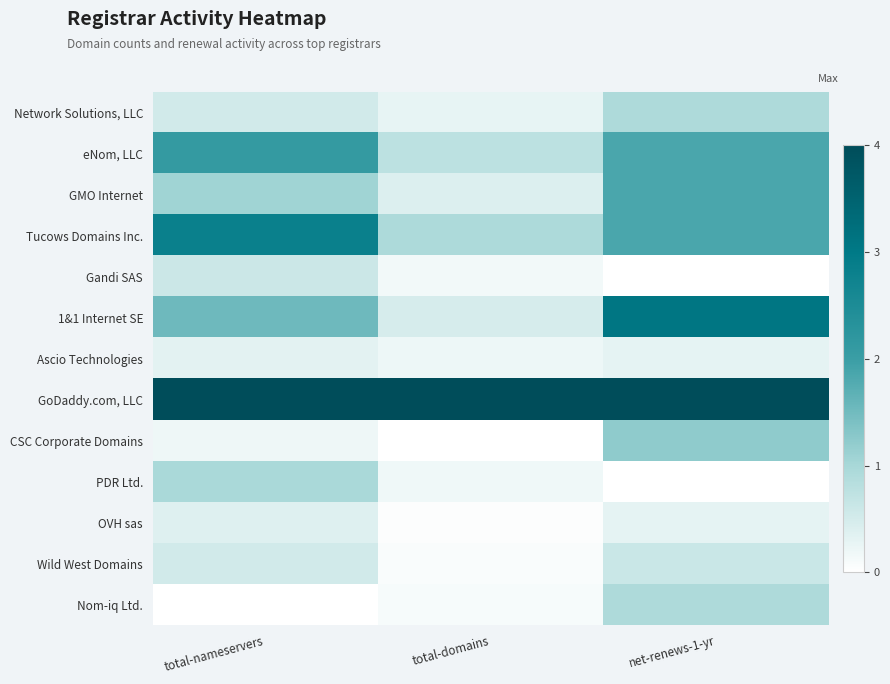

Reading right to left, extract all data points from this chart.

Network Solutions, LLC: net-renews-1-yr=0.2	total-domains=0.1	total-nameservers=0.1
eNom, LLC: net-renews-1-yr=0.5	total-domains=0.2	total-nameservers=0.5
GMO Internet: net-renews-1-yr=0.5	total-domains=0.1	total-nameservers=0.3
Tucows Domains Inc.: net-renews-1-yr=0.5	total-domains=0.2	total-nameservers=0.7
Gandi SAS: net-renews-1-yr=0.0	total-domains=0.0	total-nameservers=0.1
1&1 Internet SE: net-renews-1-yr=0.8	total-domains=0.1	total-nameservers=0.4
Ascio Technologies: net-renews-1-yr=0.1	total-domains=0.1	total-nameservers=0.1
GoDaddy.com, LLC: net-renews-1-yr=1.0	total-domains=1.0	total-nameservers=1.0
CSC Corporate Domains: net-renews-1-yr=0.3	total-domains=0.0	total-nameservers=0.1
PDR Ltd.: net-renews-1-yr=0.0	total-domains=0.0	total-nameservers=0.2
OVH sas: net-renews-1-yr=0.1	total-domains=0.0	total-nameservers=0.1
Wild West Domains: net-renews-1-yr=0.2	total-domains=0.0	total-nameservers=0.1
Nom-iq Ltd.: net-renews-1-yr=0.2	total-domains=0.0	total-nameservers=0.0